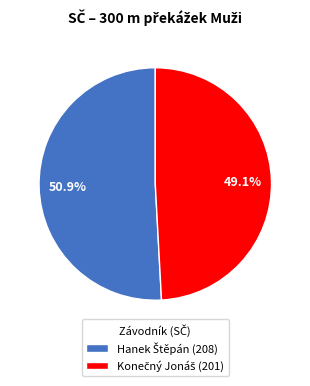

Does any single category account for the majority?

Yes